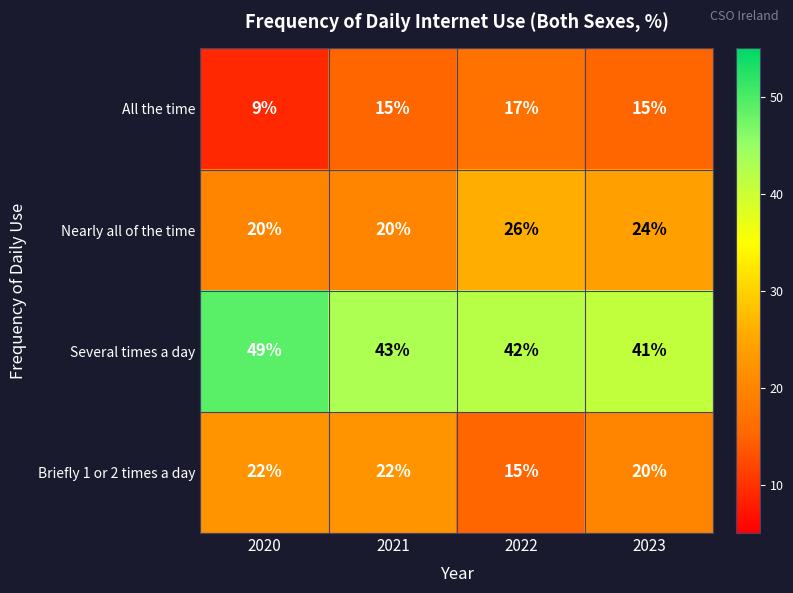

Is it true that Several times a day equals 42 at 2022?

True